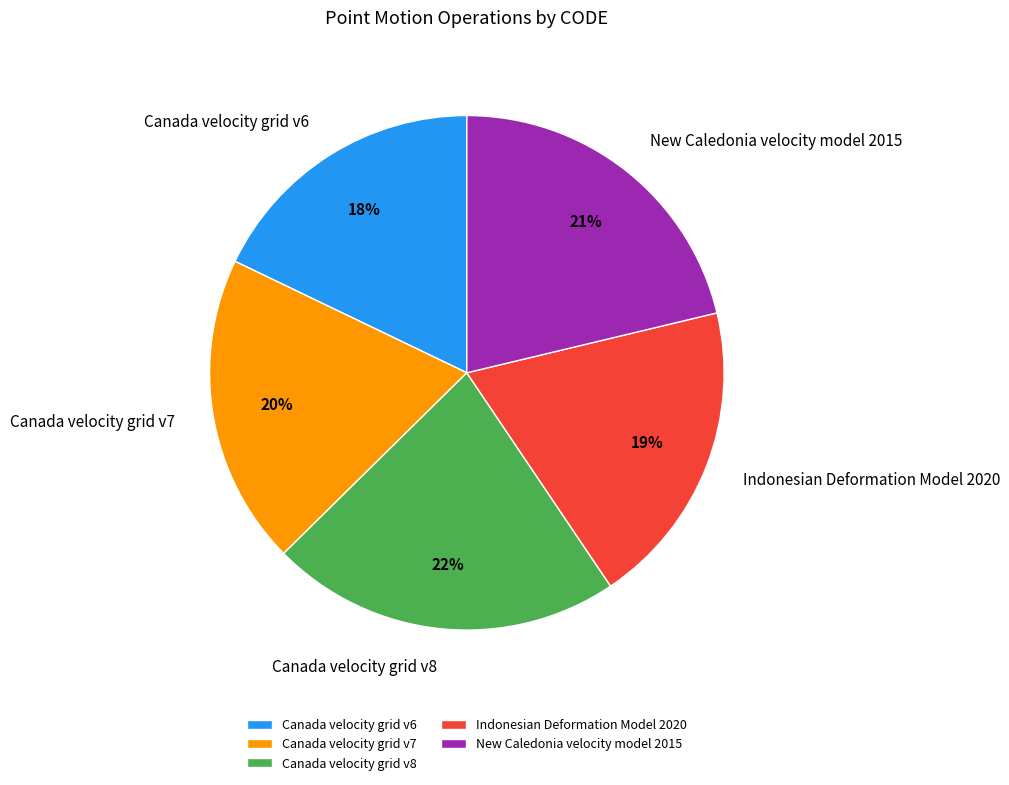

Which category has the smallest portion of the pie?

Canada velocity grid v6